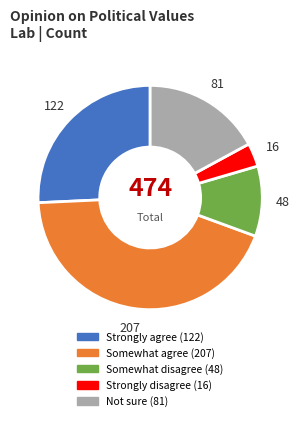

Which has a higher value, Somewhat disagree or Strongly agree?

Strongly agree